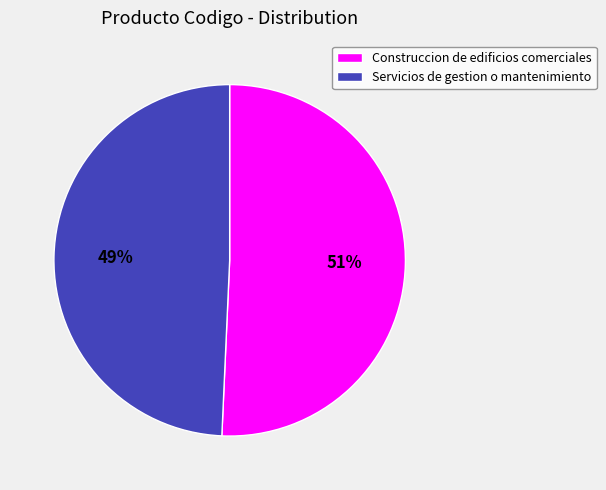

What is the ratio of the value at Construccion de edificios comerciales to the value at Servicios de gestion o mantenimiento?

1.0